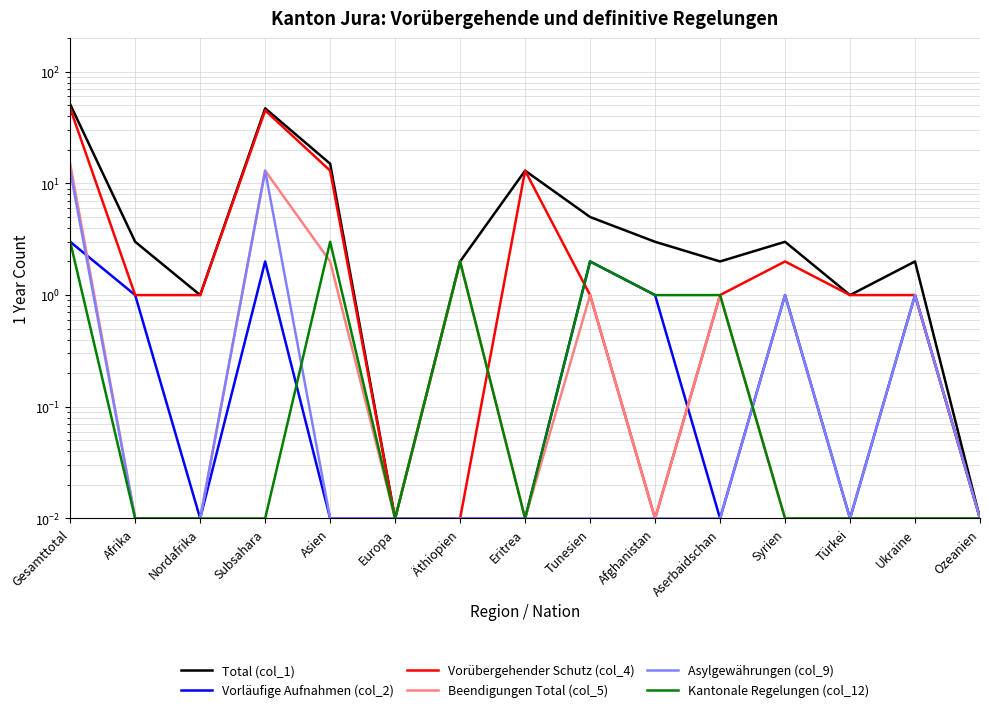

Which has a higher value, Äthiopien or Syrien?

Syrien